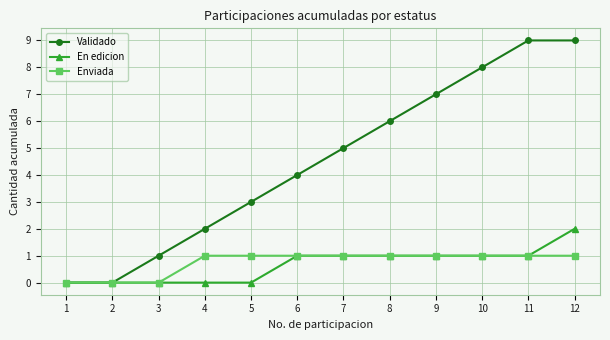

What is the total value across all series at 10?

10